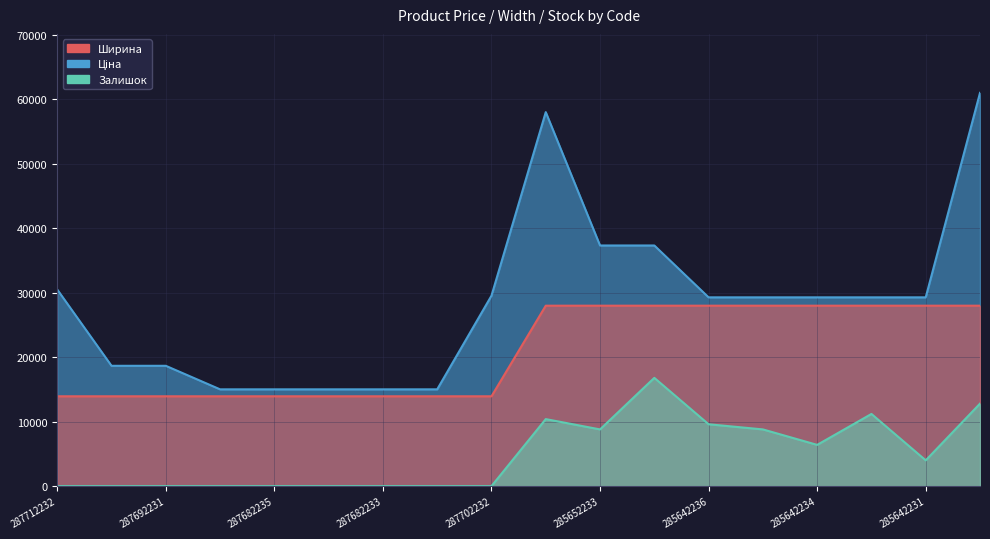

Is the value of Ціна at 287692231 greater than the value of Залишок at 287702232?

Yes